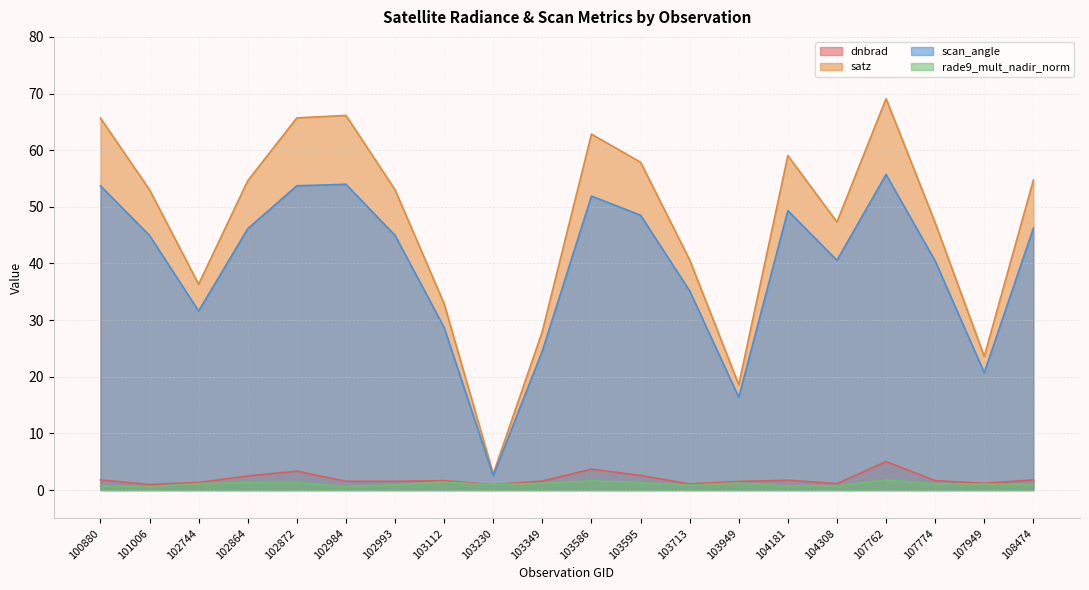

What is the value of the scan_angle point at the 14th from the left?

16.4